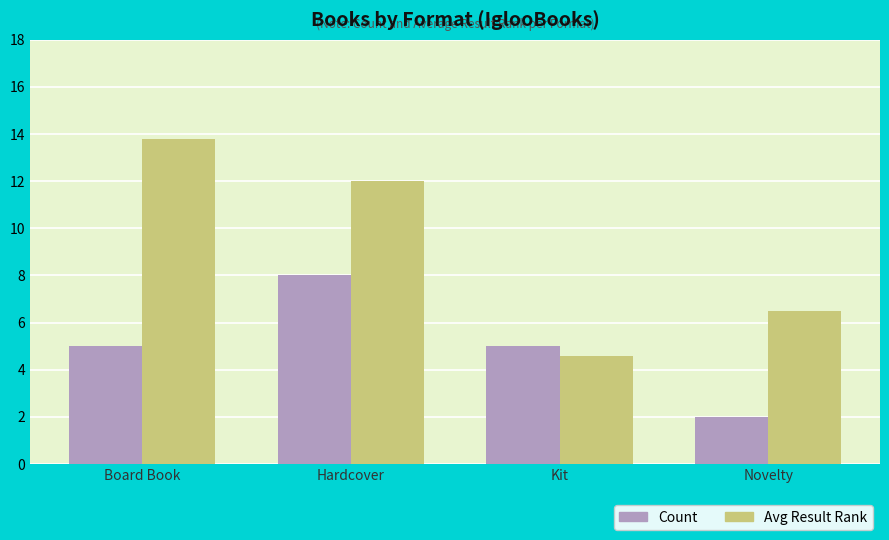

Read the Avg Result Rank value at Kit.

4.6